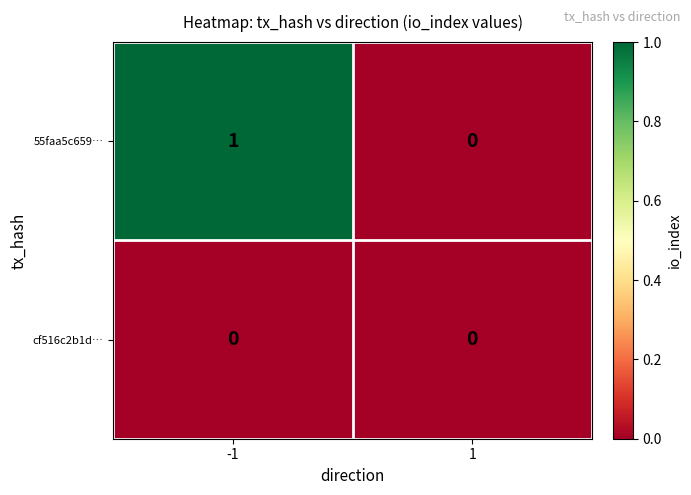

Is the value of cf516c2b1d… at 1 greater than the value of 55faa5c659… at -1?

No